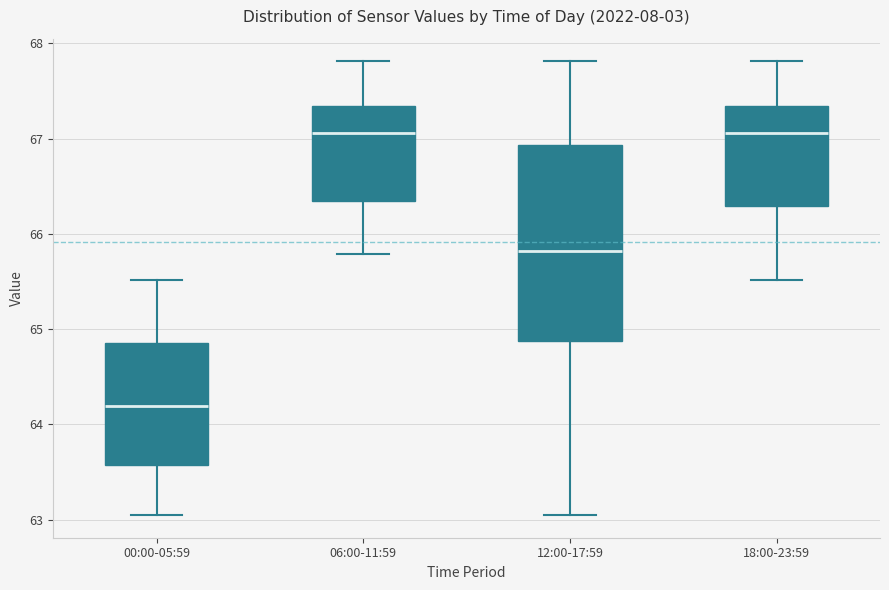

Which box is the tallest, from its lower edge to its upper edge?

12:00-17:59